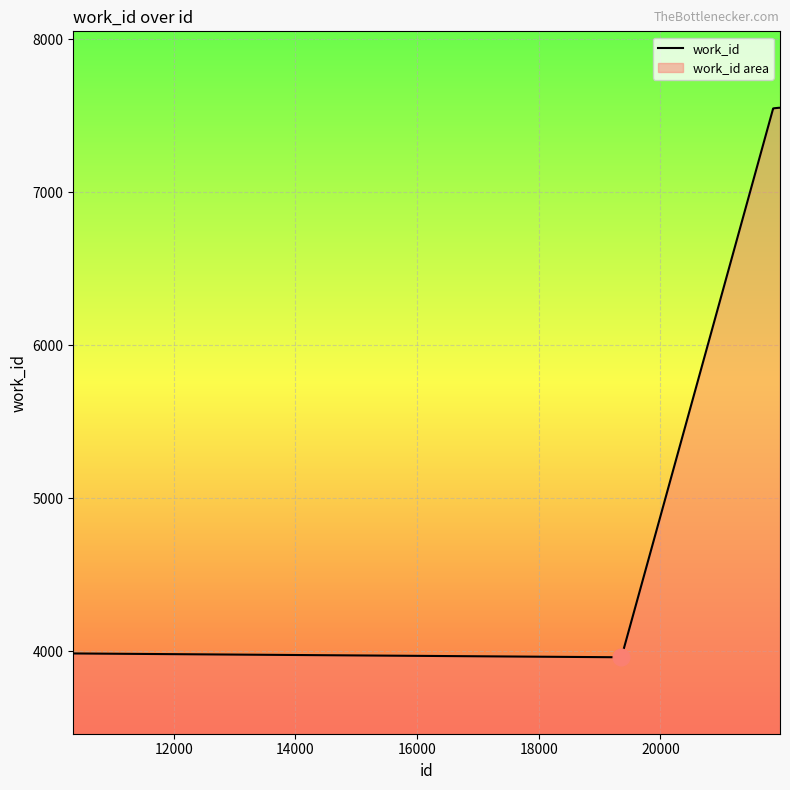

What is the greatest value displayed?

7553